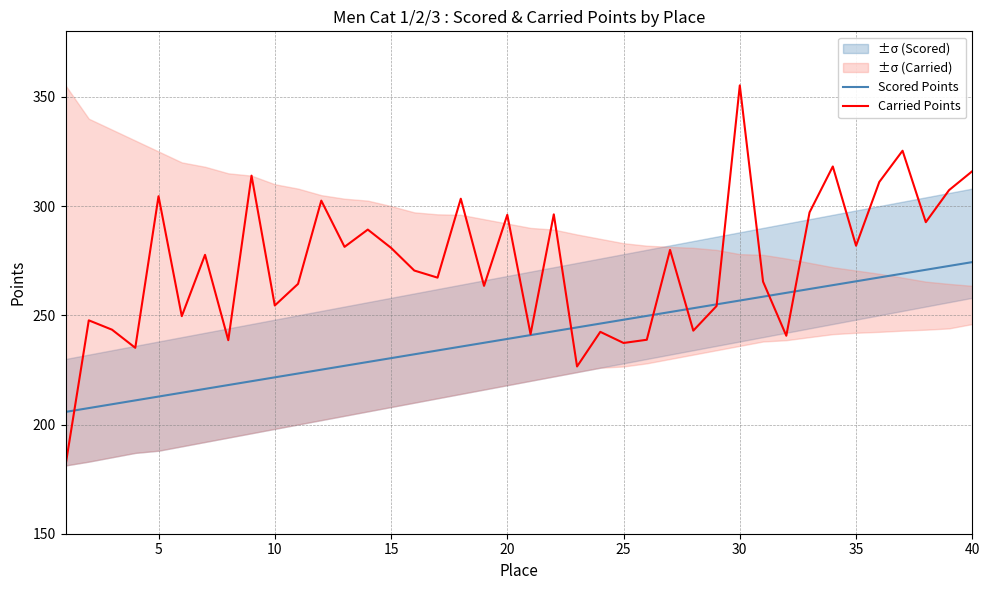

At which label does Carried Points reach its peak?

30